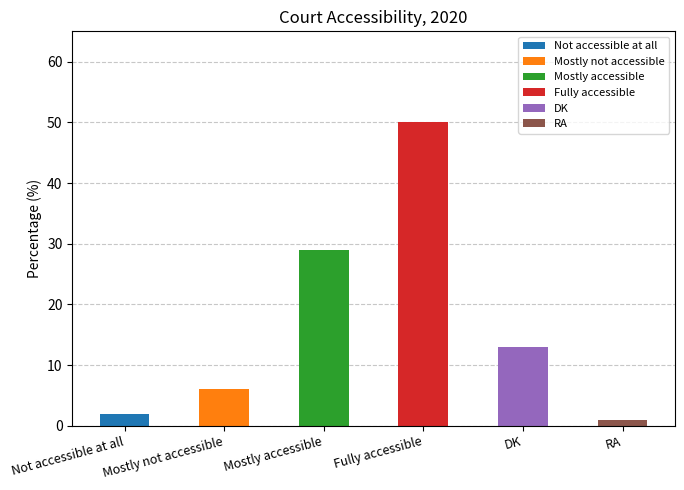

Reading right to left, extract all data points from this chart.

RA=1	DK=13	Fully accessible=50	Mostly accessible=29	Mostly not accessible=6	Not accessible at all=2